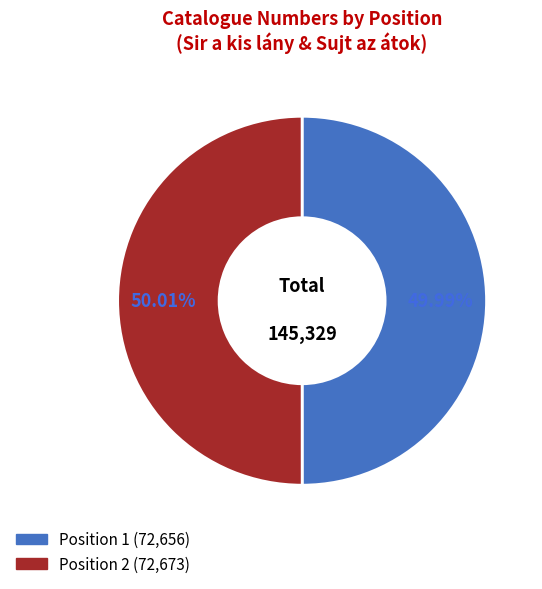

To the nearest percent, what is the average slice percentage?

50%